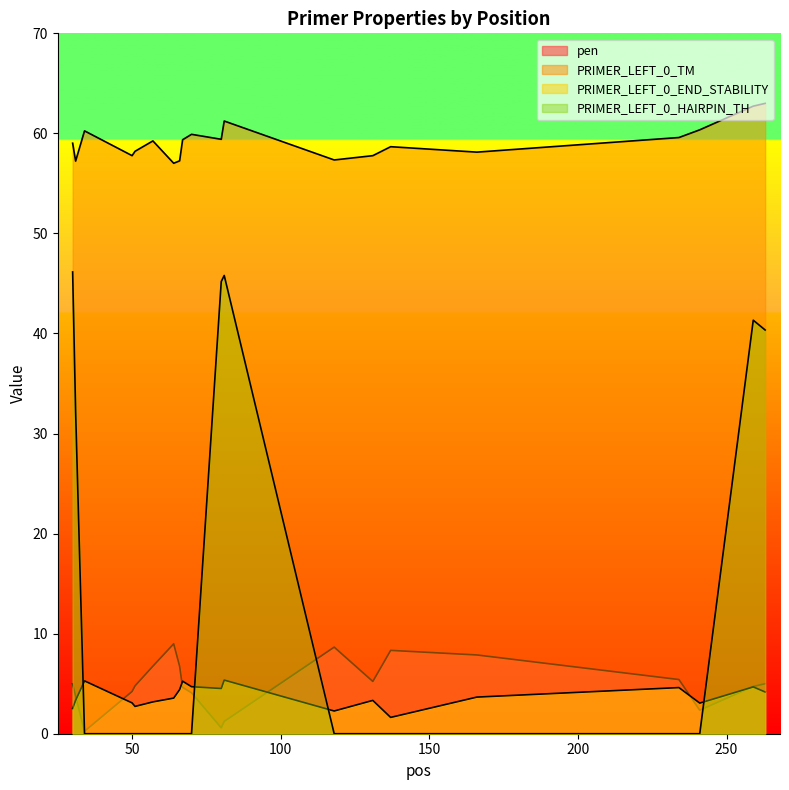

Which series changed the most between 31 and 64?

PRIMER_LEFT_0_HAIRPIN_TH